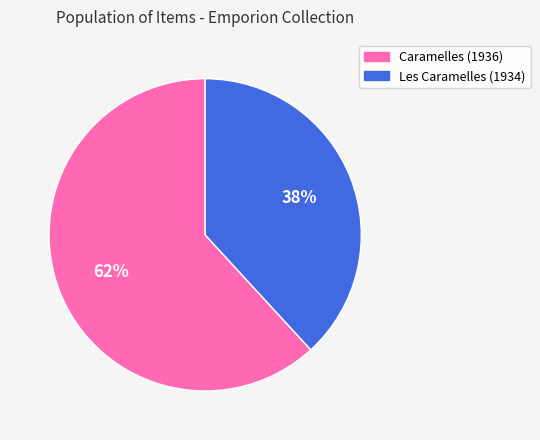

To the nearest percent, what is the difference between the largest and smallest slice percentages?

24%